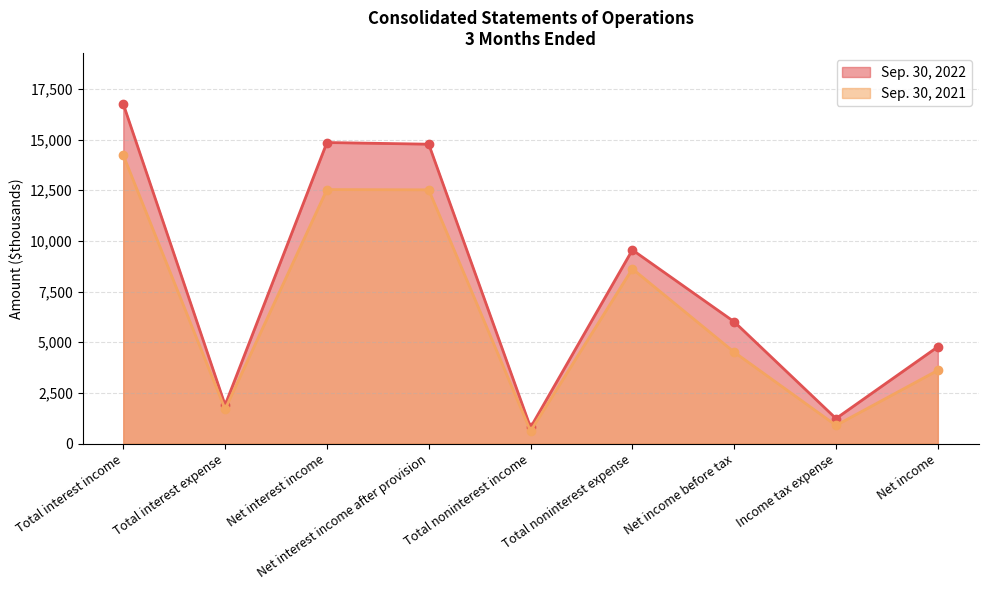

How many values in the Sep. 30, 2022 series exceed 6011?

4